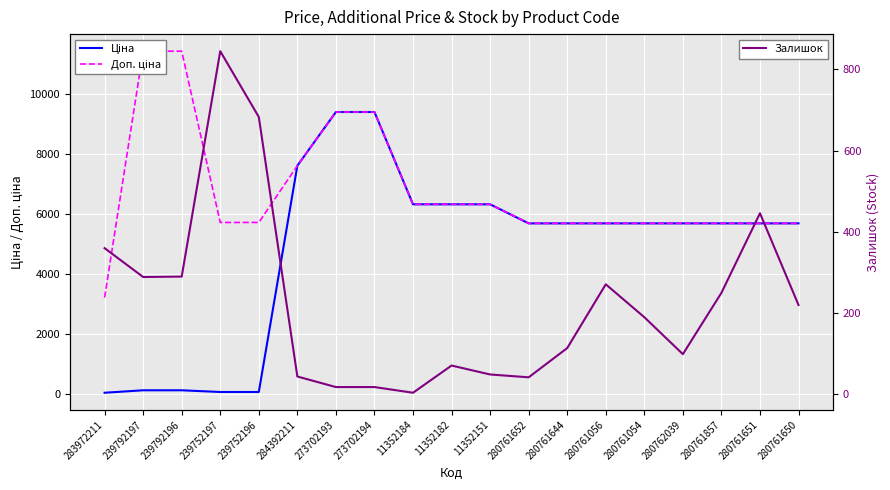

What is the lowest value of the Доп. ціна series?

3205.0